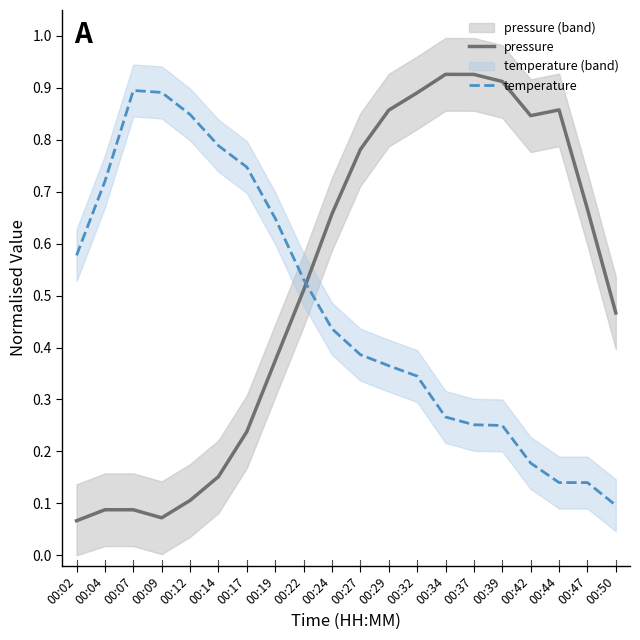

What is the minimum value for temperature?

0.1